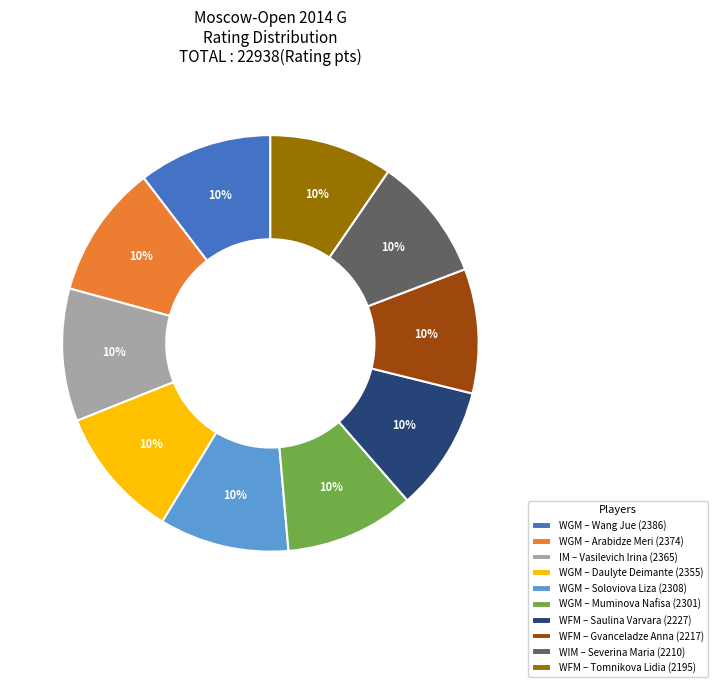

The WFM – Gvanceladze Anna (2217) slice represents 10% of the pie. True or false?

True